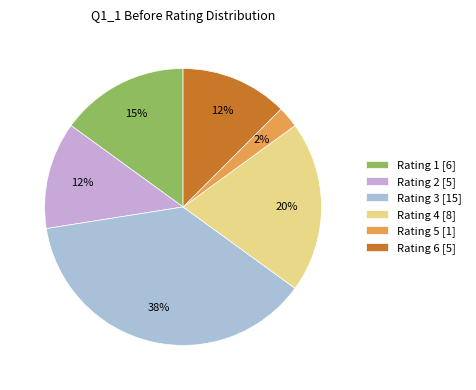

To the nearest percent, what percentage of the pie is Rating 4 [8]?

20%